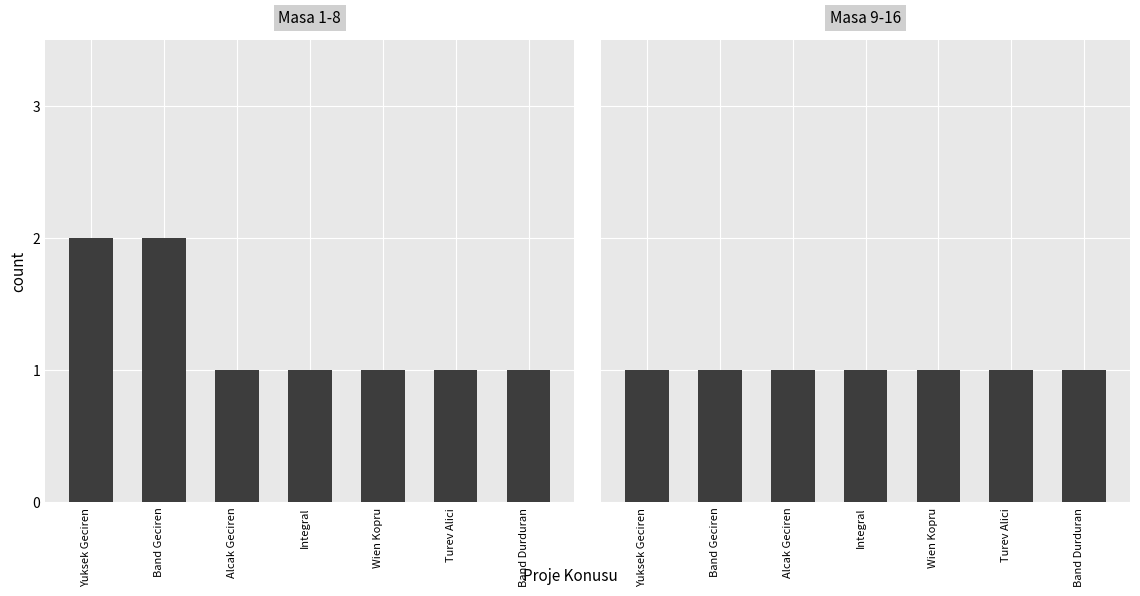

List the series in order of their overall mean, highest first.

Masa 1-8, Masa 9-16